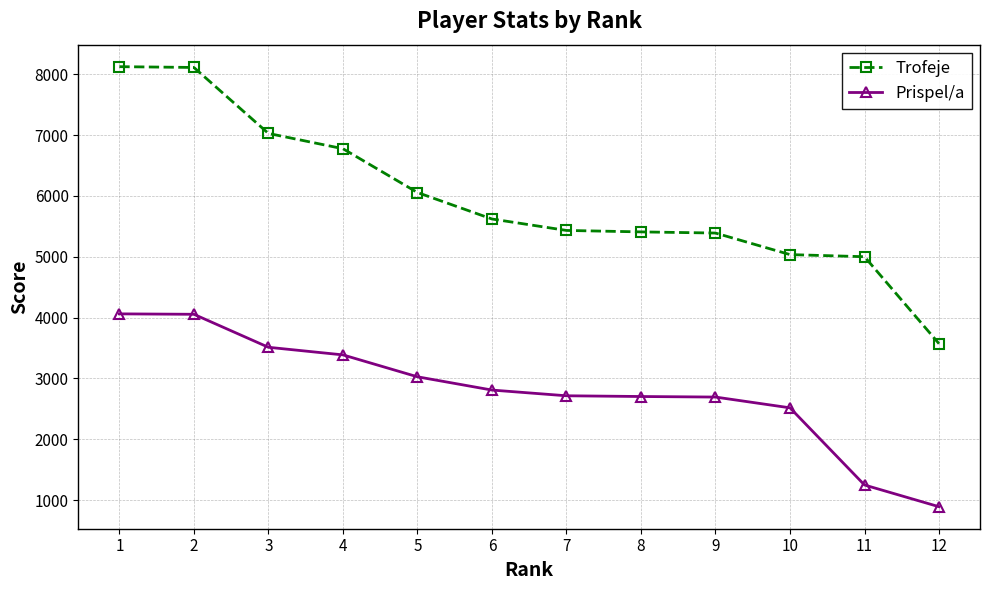

What is the sum of the Trofeje values at 2 and 7?

13544